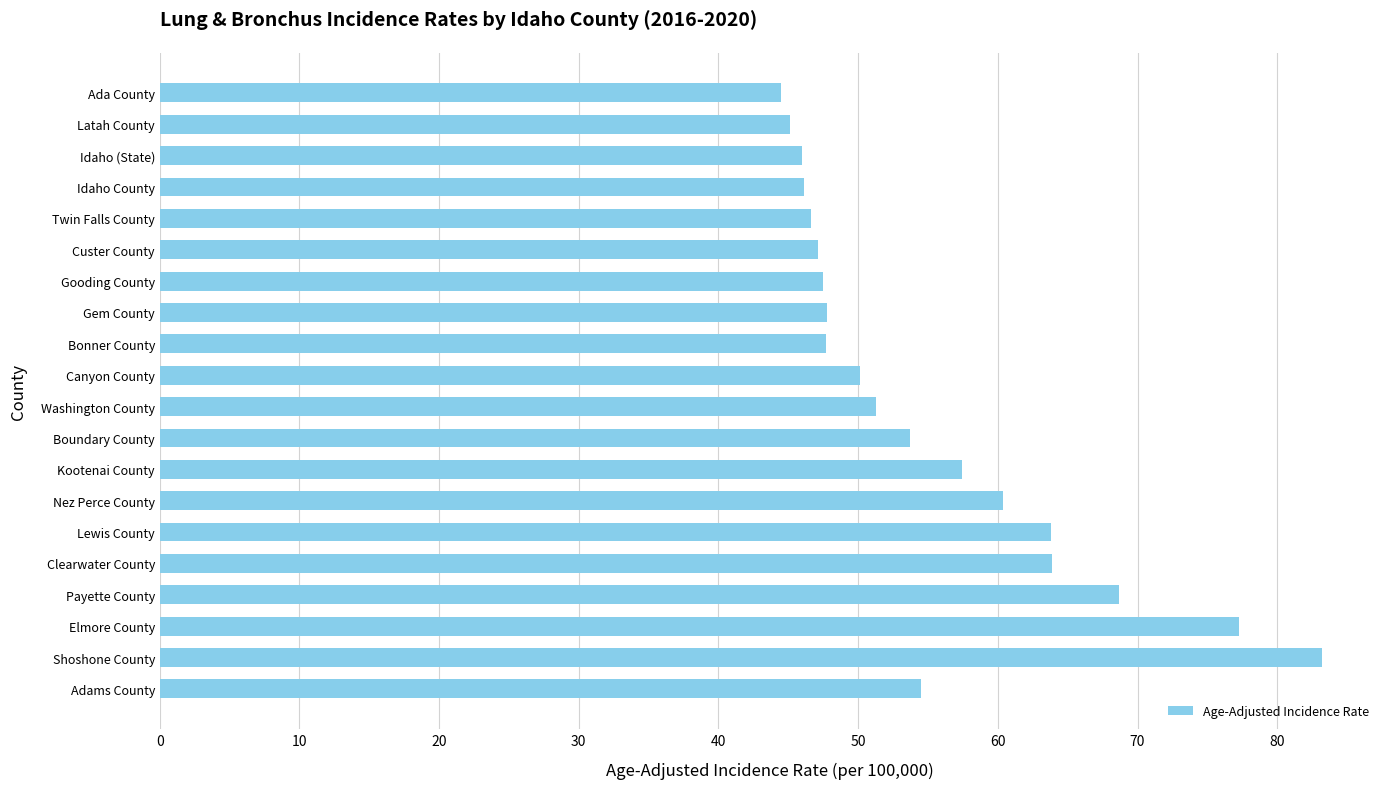

The chart shows a value of 137.4 at Elmore County. True or false?

False